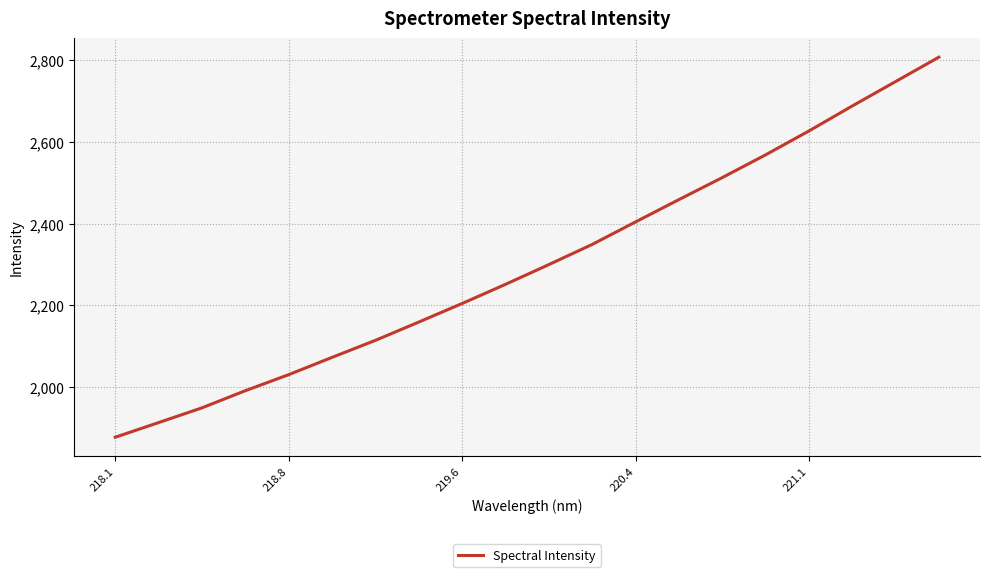

How many lines are shown in the chart?

1